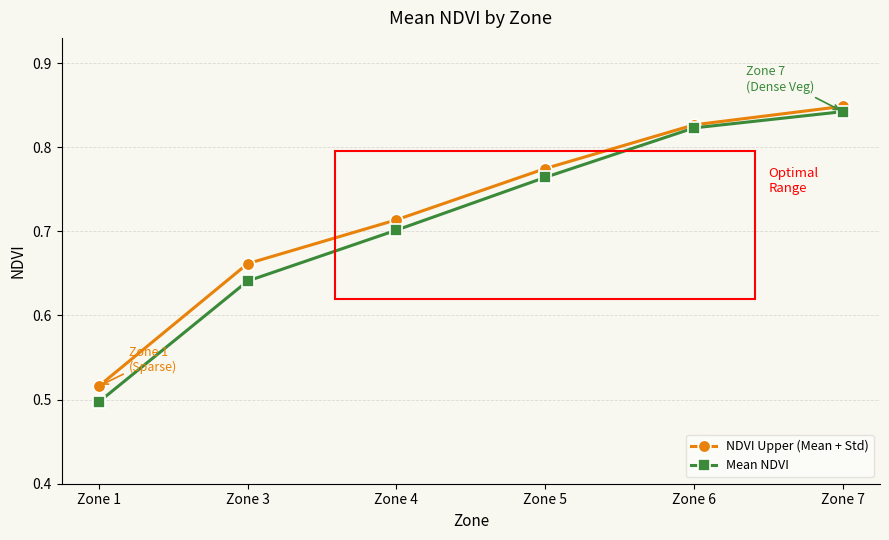

Which series has the largest range (max minus min)?

Mean NDVI